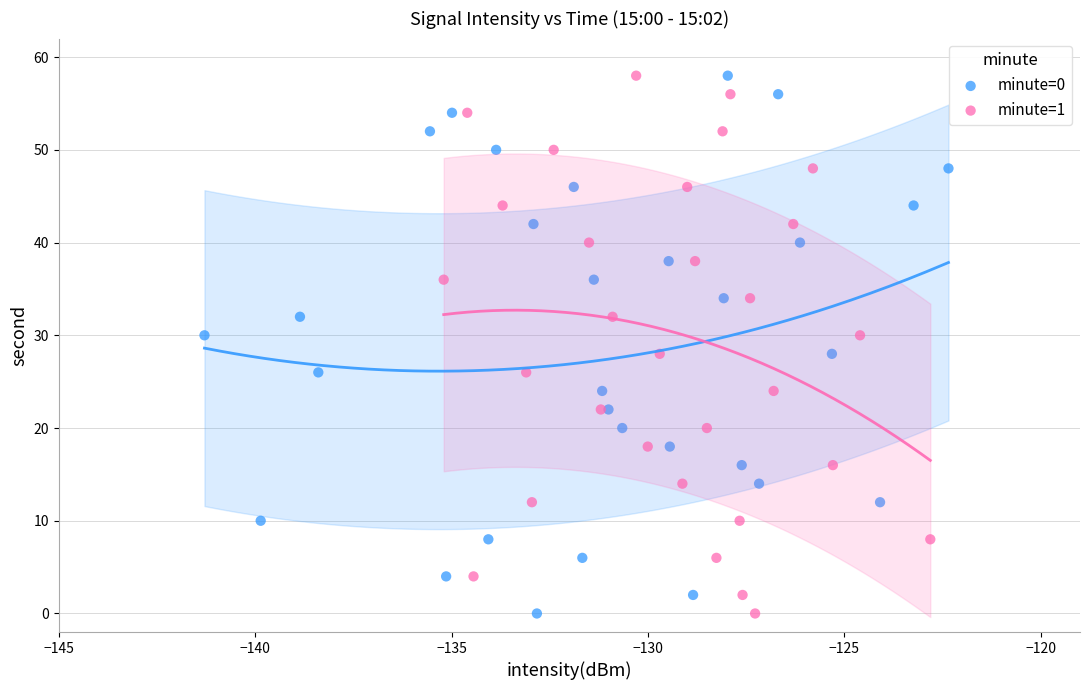

What are all the series names shown in the legend?

minute=0, minute=1